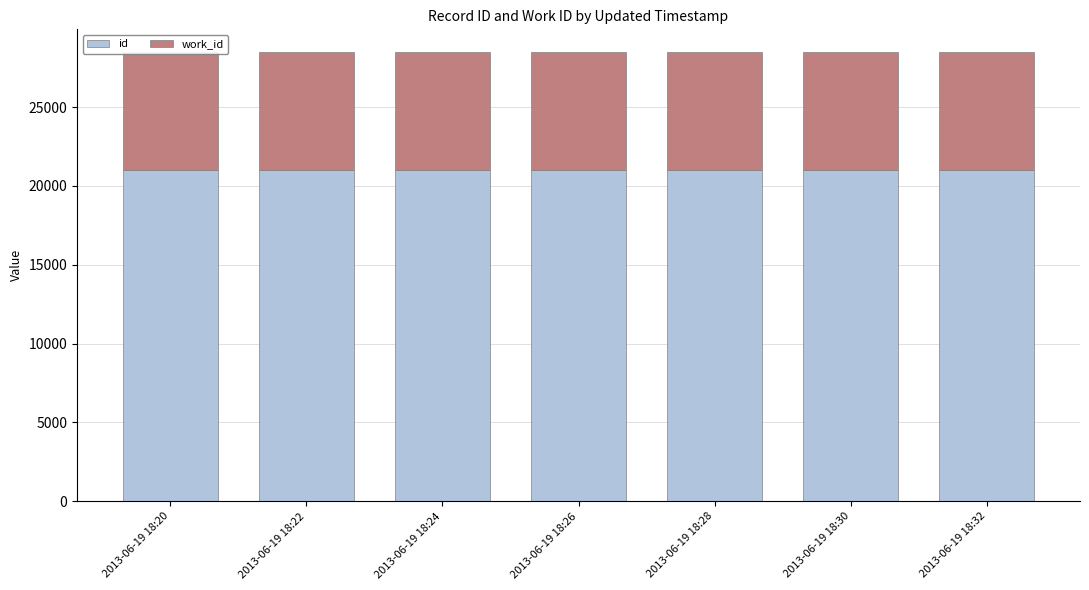

Which category has the highest value in the id series?

2013-06-19 18:32